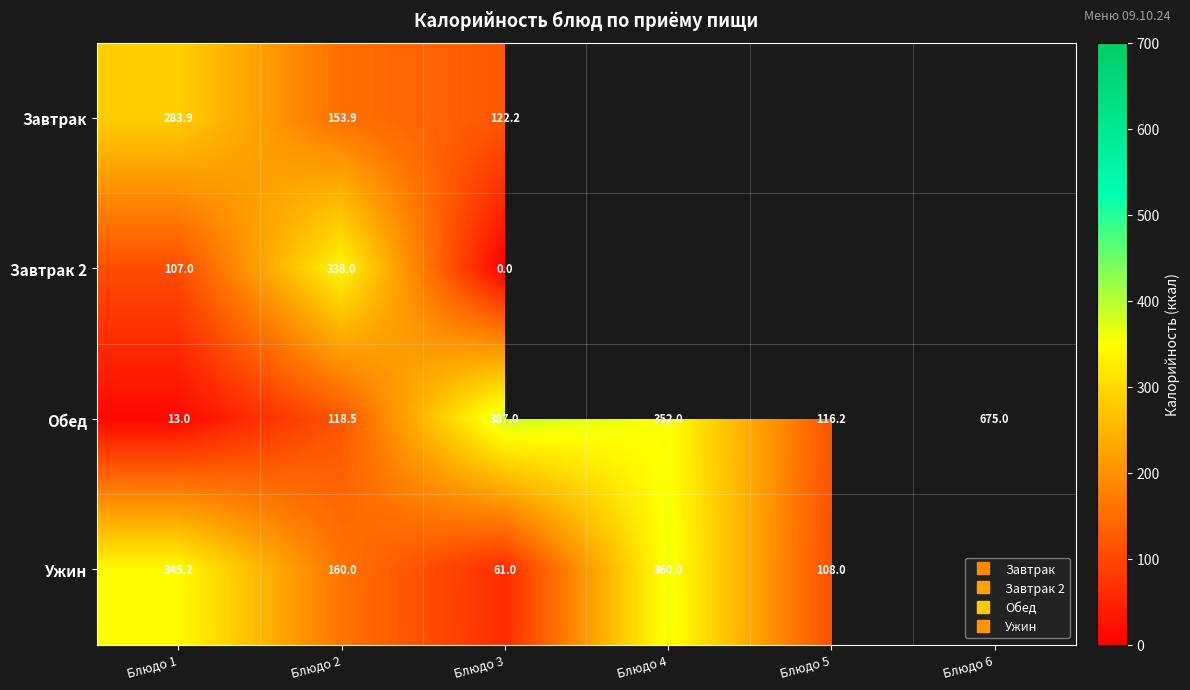

How many values in Ужин are above zero?

5